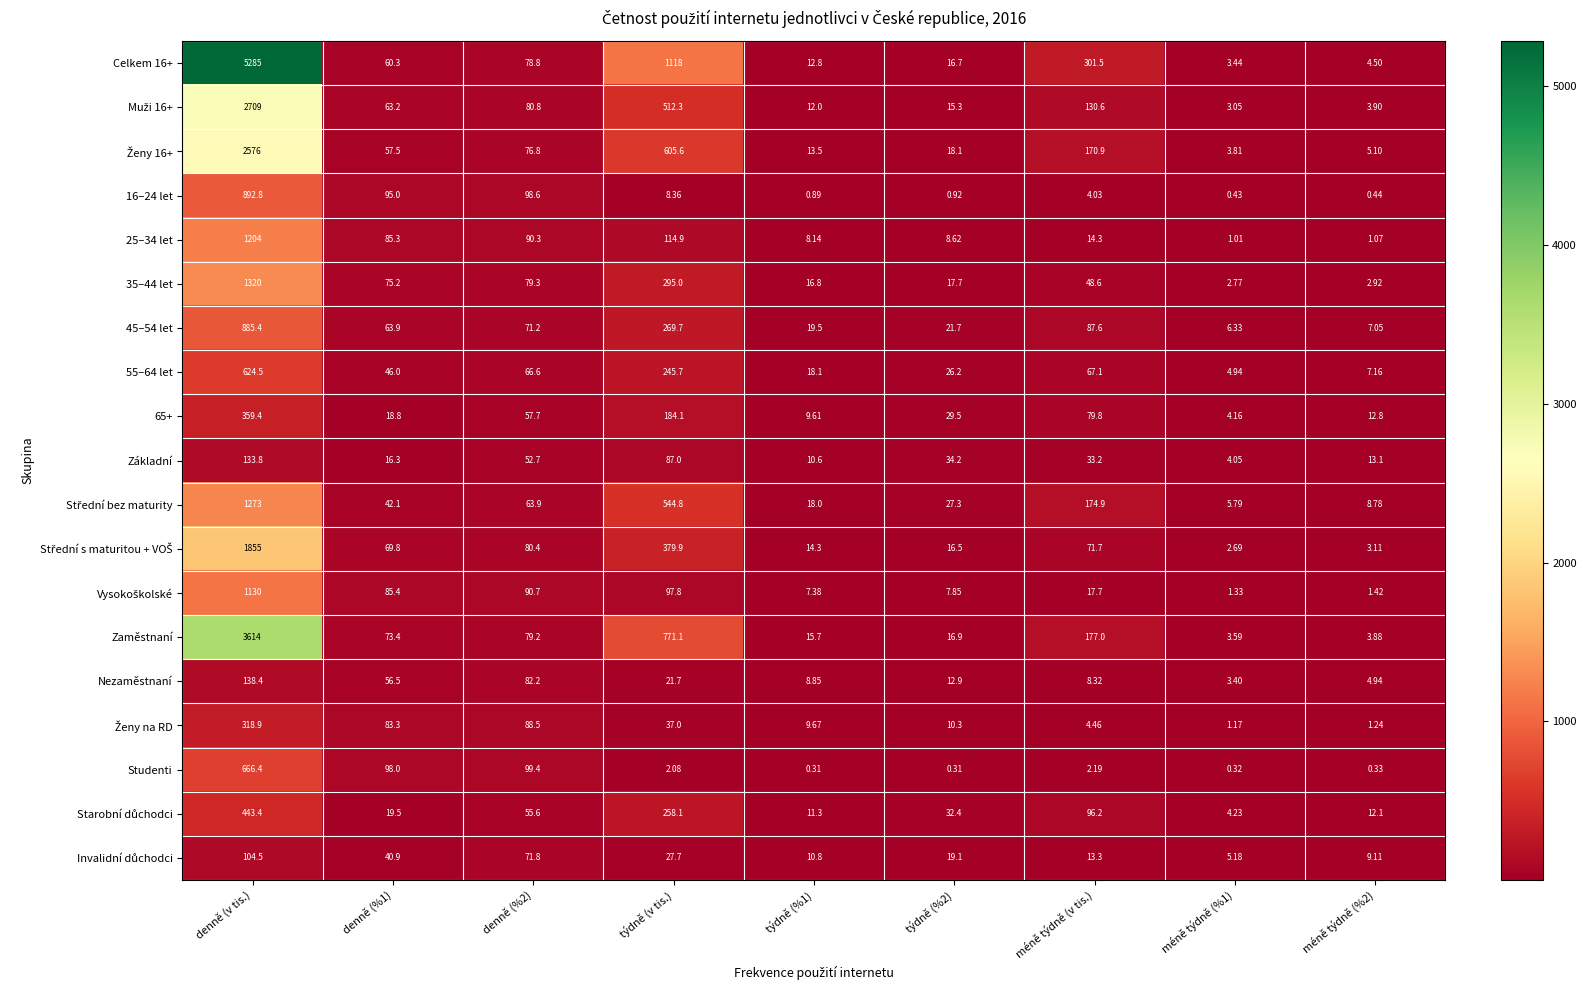

How many data points in 45–54 let are less than 63?

4